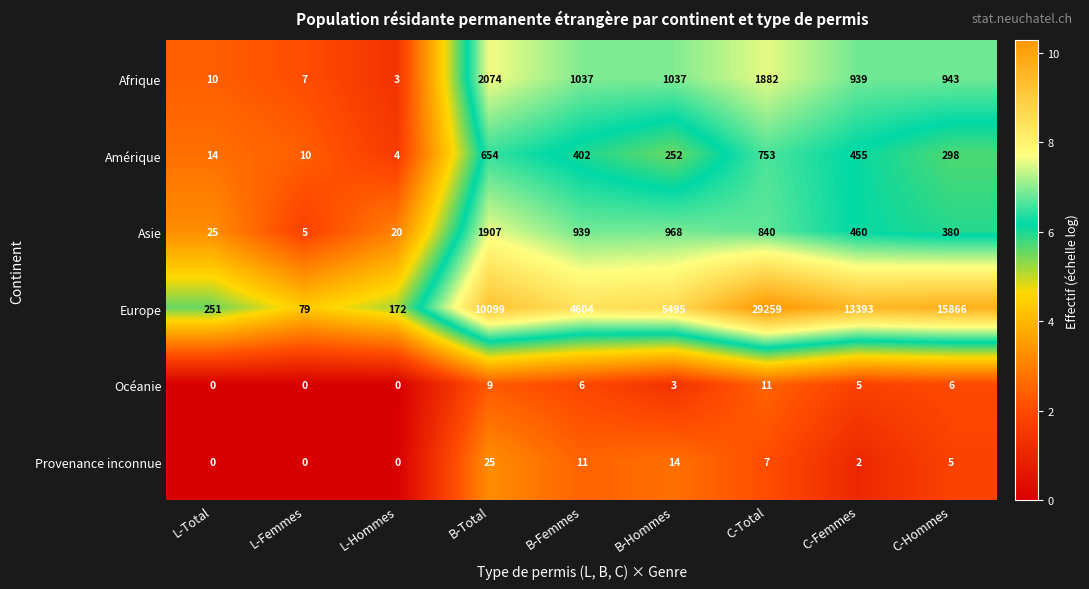

Where does the Provenance inconnue series first go above 5?

B-Total